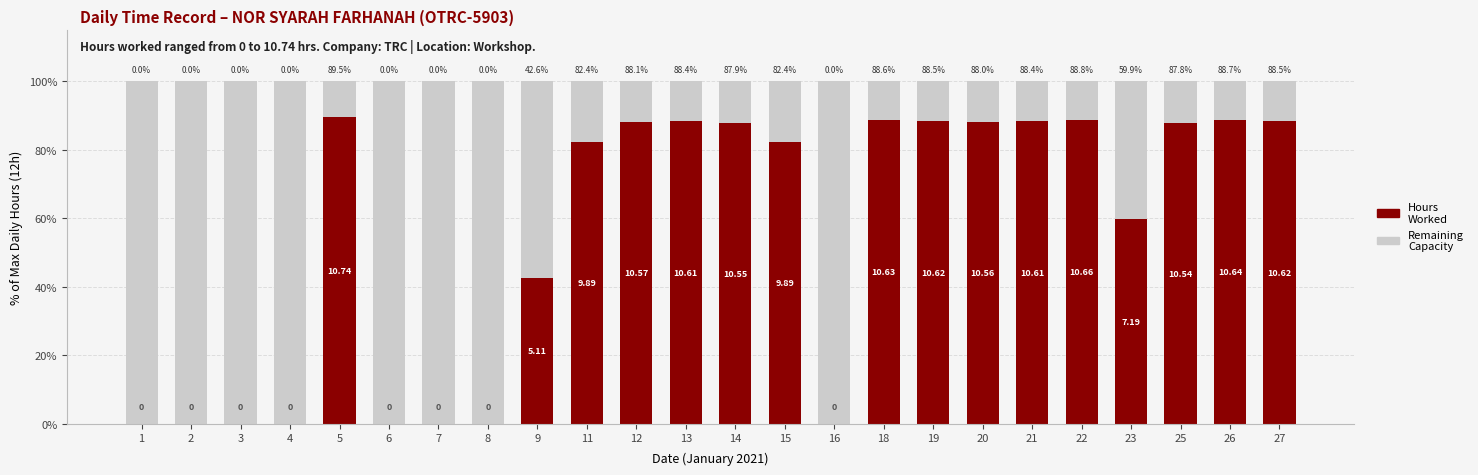

What is the total value across all series at 13?

100.0